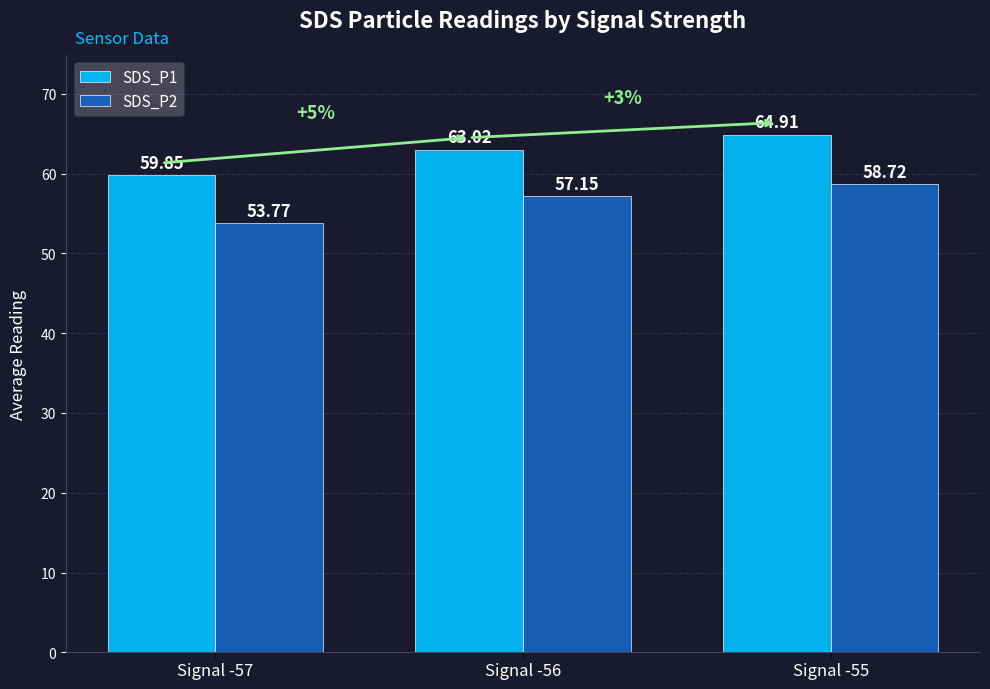

Is the value of SDS_P2 at Signal -57 greater than the value of SDS_P1 at Signal -57?

No